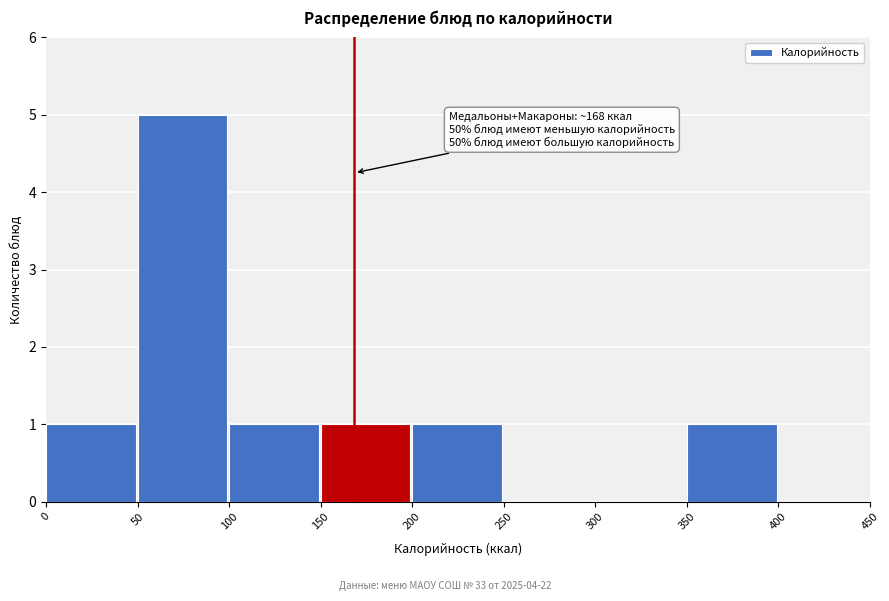

Over which range of the x-axis is the bar tallest?

50 to 100